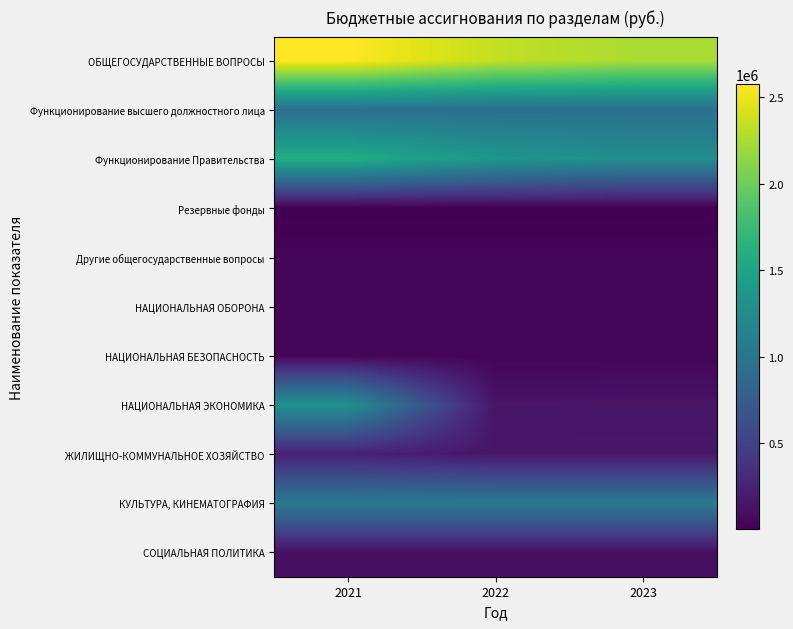

Which has a higher value, 2021 or 2022?

2021